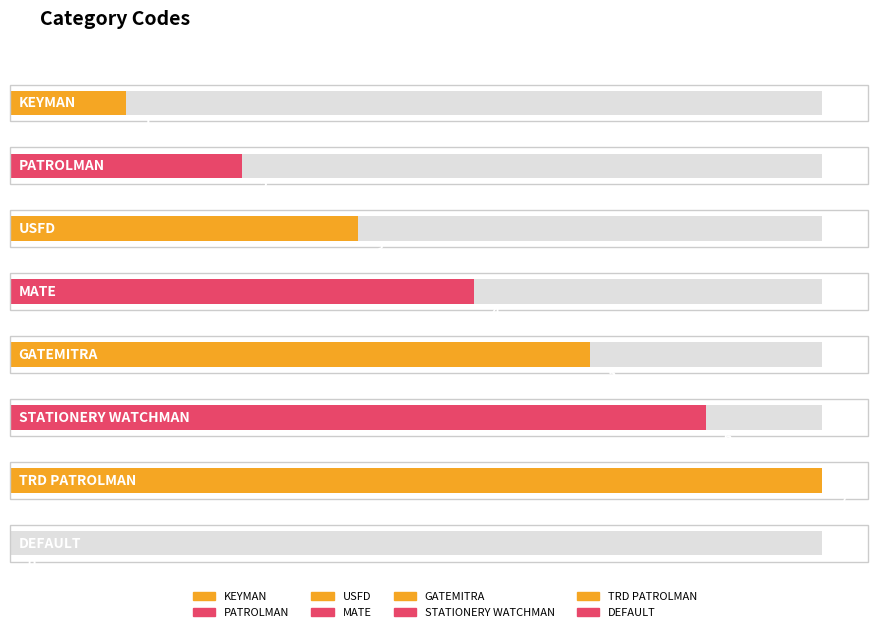

Is it true that the value at MATE is 4?

True